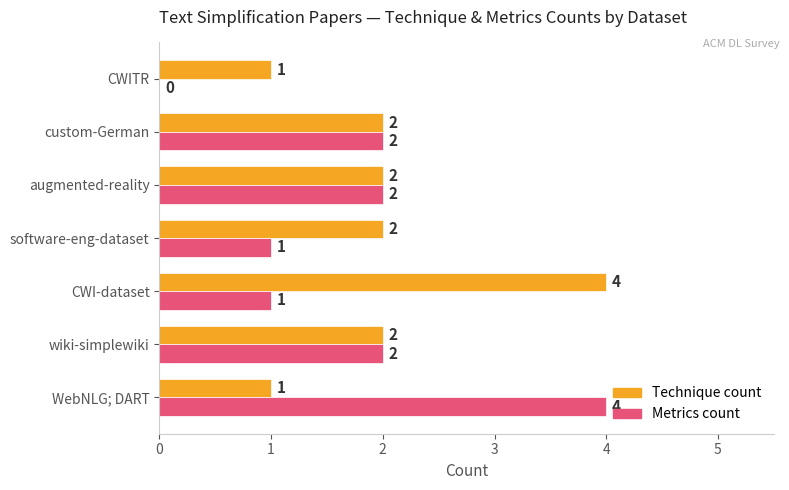

What is the highest value of the Metrics count series?

4